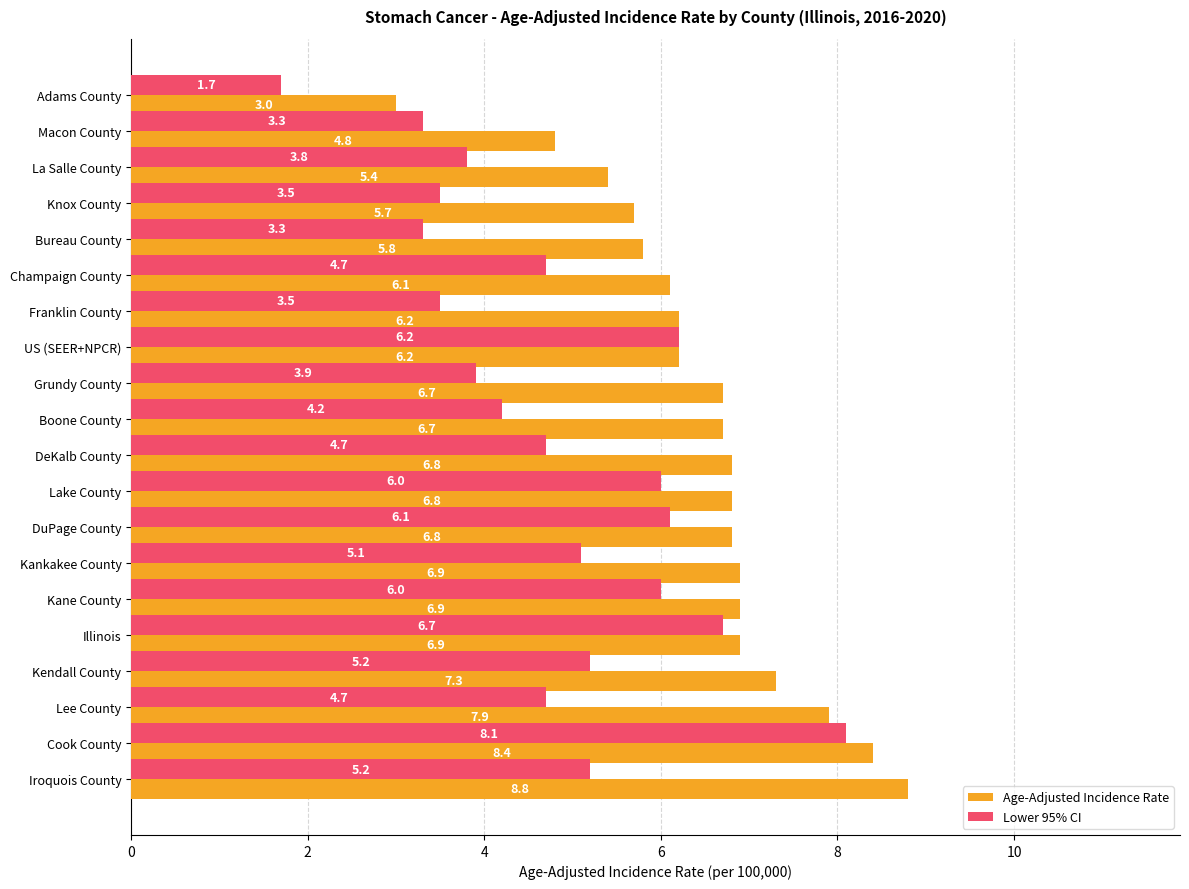

How many values in the Lower 95% CI series exceed 4?

13